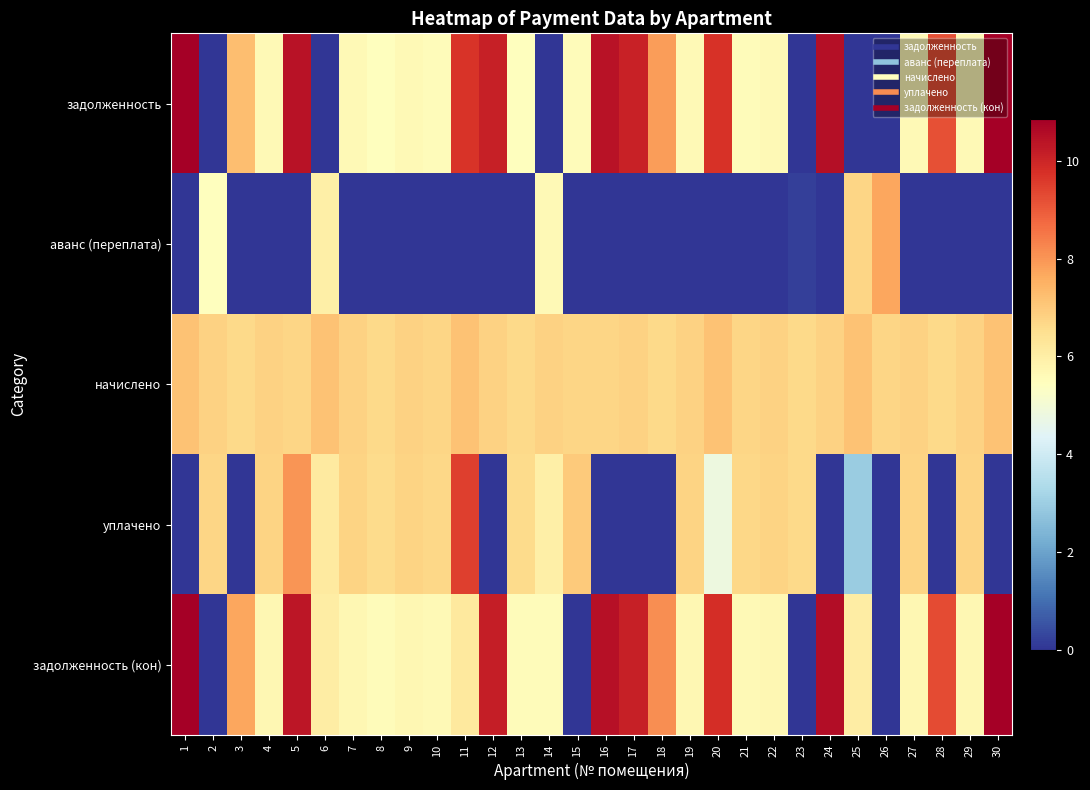

Which has a higher value, 13 or 29?

29